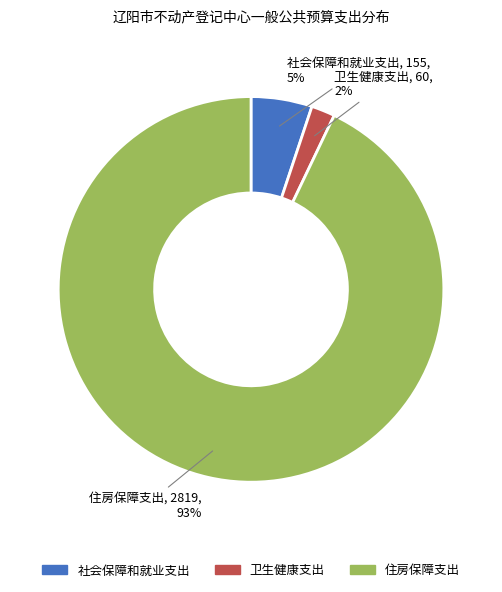

Rank the categories by value from highest to lowest.

住房保障支出, 社会保障和就业支出, 卫生健康支出